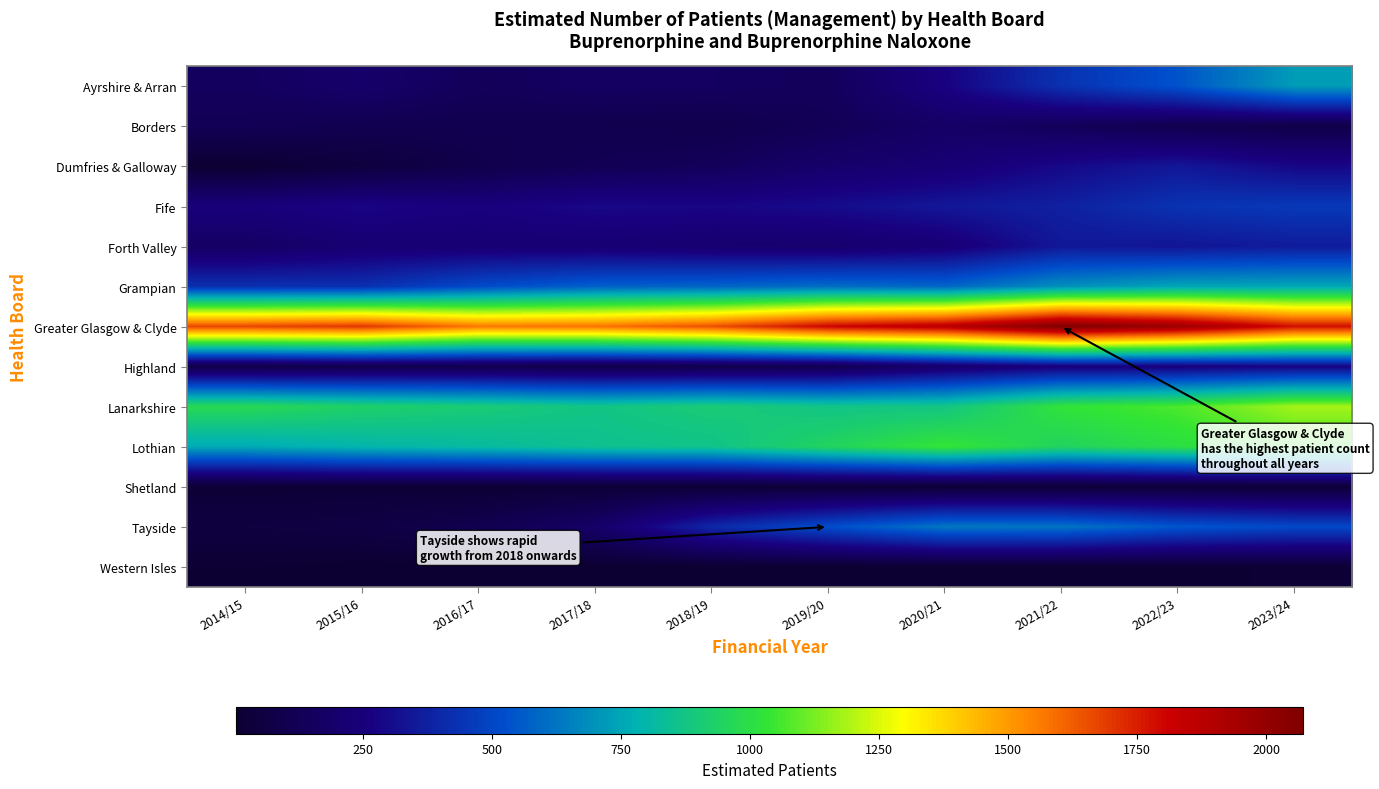

Rank the series at 2022/23 from lowest to highest value.

Western Isles, Shetland, Borders, Highland, Forth Valley, Dumfries & Galloway, Fife, Ayrshire & Arran, Tayside, Grampian, Lothian, Lanarkshire, Greater Glasgow & Clyde